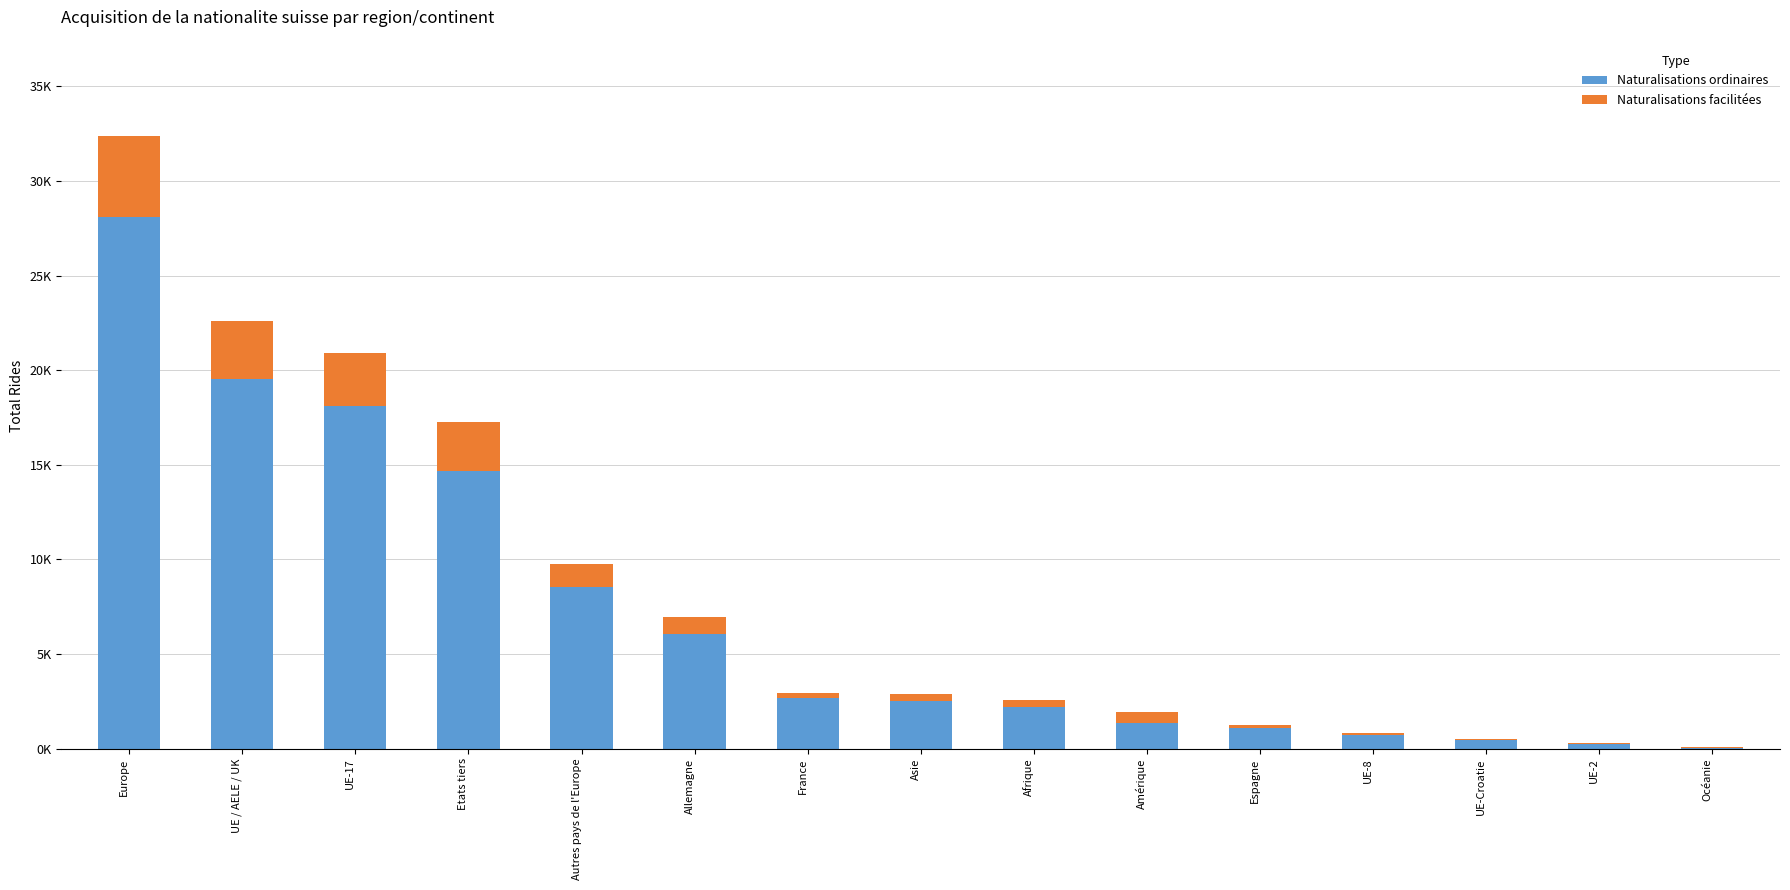

What is the sum of the Naturalisations ordinaires values at Asie and Allemagne?

8595